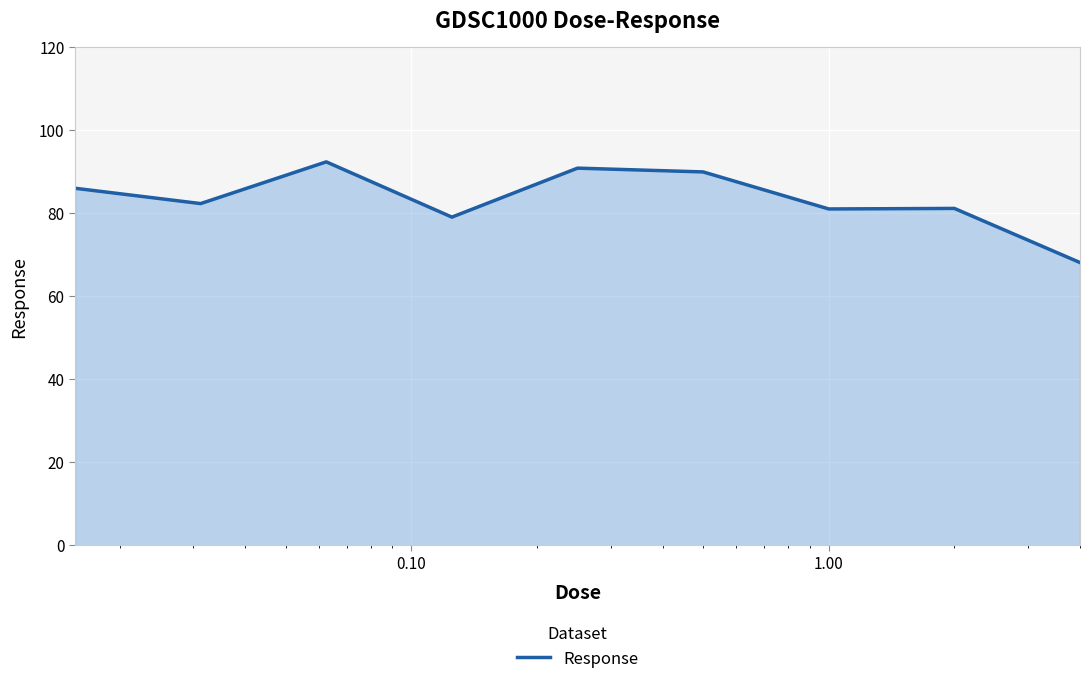

What is the difference between the maximum and minimum values?

24.2